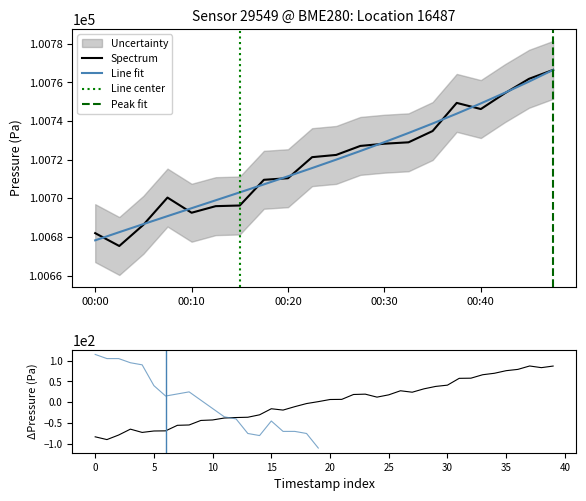

What is the sum of the pressure values at 7 and 6?

201405.9